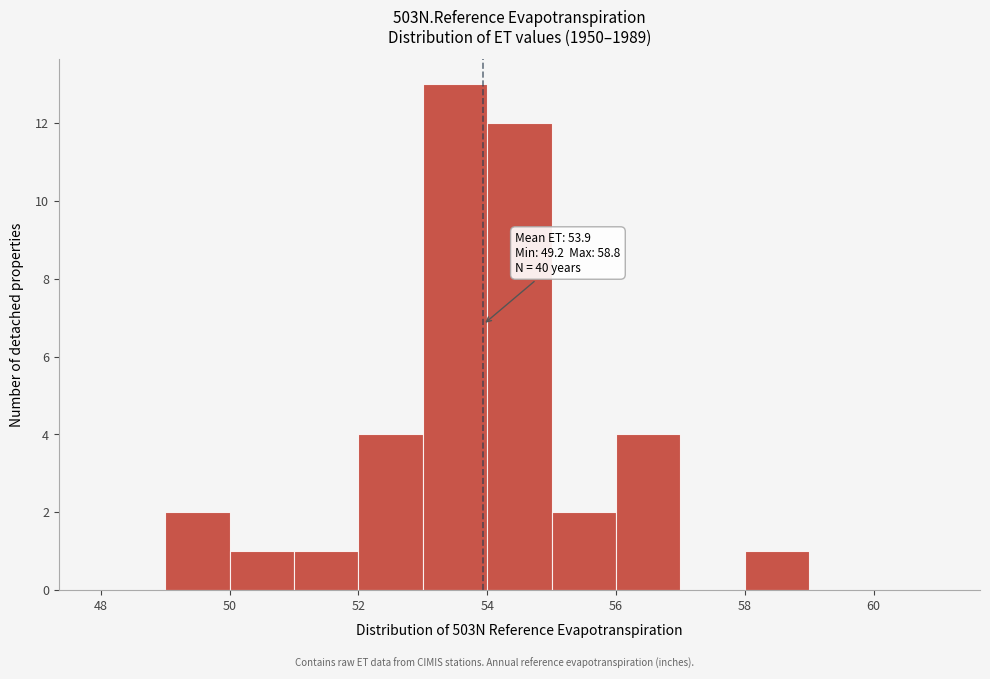

Over which range of the x-axis is the bar tallest?

53 to 54